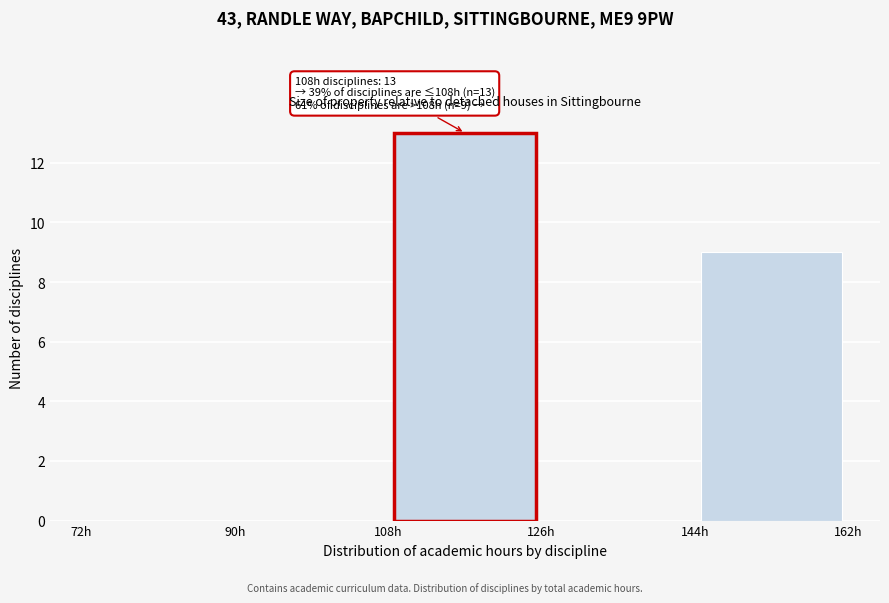

Over which range of the x-axis is the bar tallest?

108 to 126